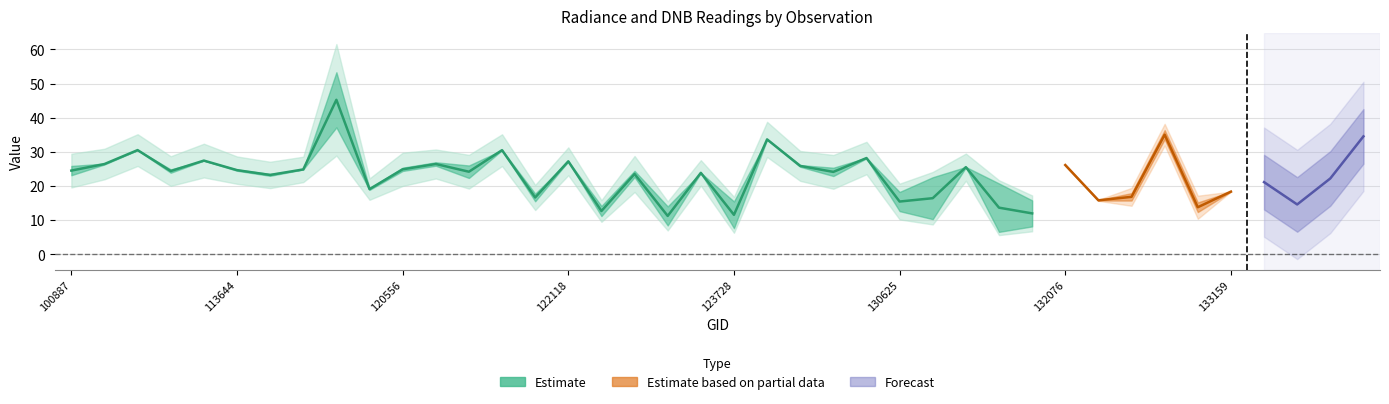

What is the spread (max minus min) of values at 124261?

1.9